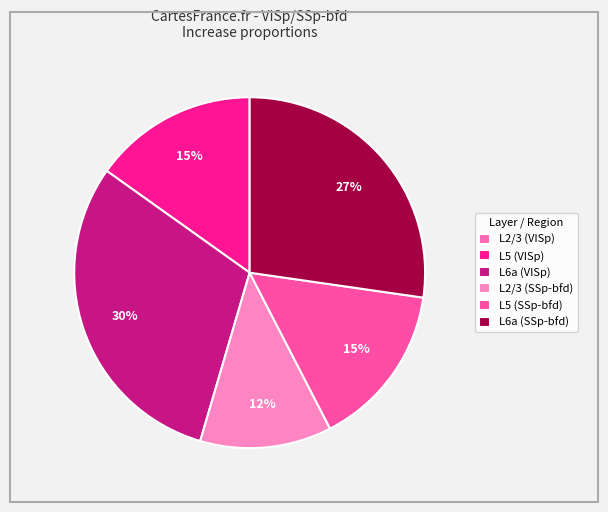

What is the change in value from L6a (VISp) to L2/3 (SSp-bfd)?

-0.2